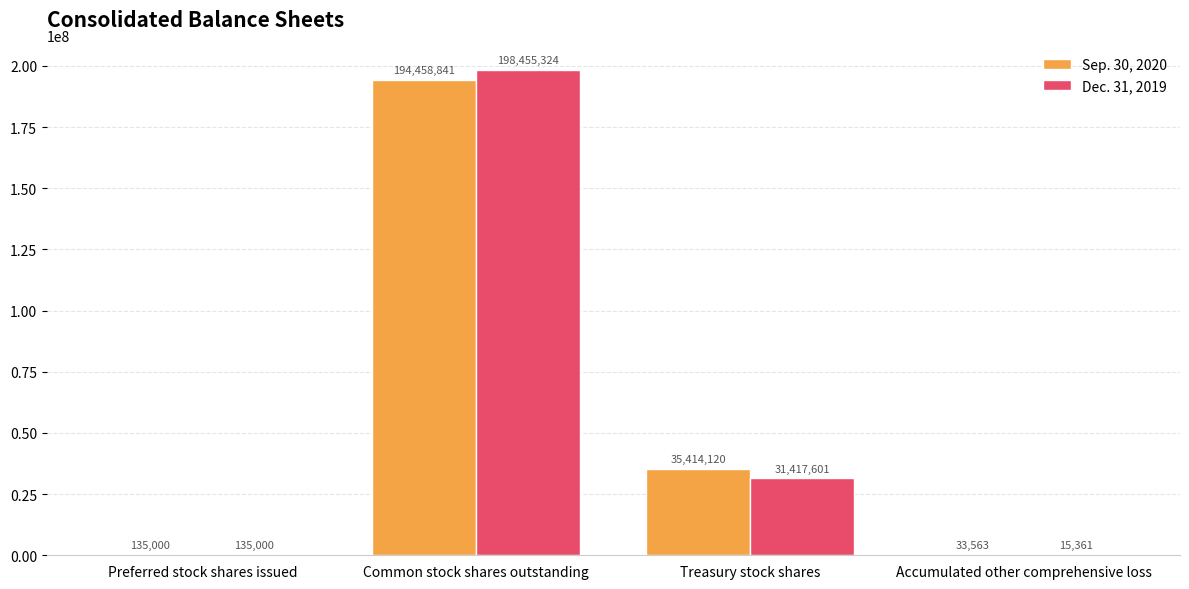

Are the bars grouped side by side (vs. stacked)?

Yes